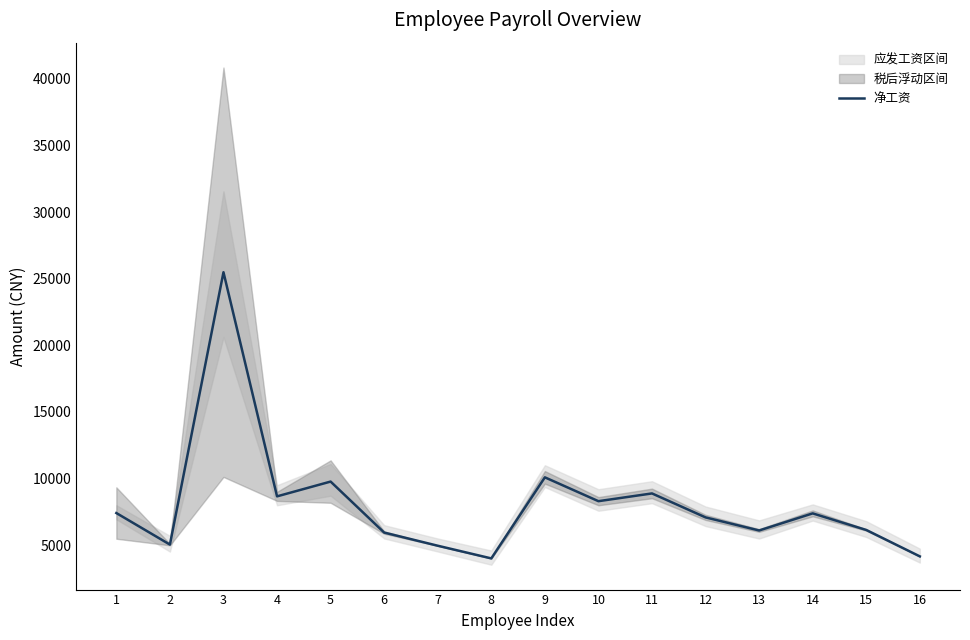

Reading left to right, transcribe all the data shown in this chart.

1=7411.7	2=5042.9	3=25489.2	4=8663.4	5=9773.3	6=5945.6	7=4957.6	8=4005.8	9=10091.3	10=8301.5	11=8883.5	12=7084.3	13=6102.6	14=7386.0	15=6140.4	16=4157.3